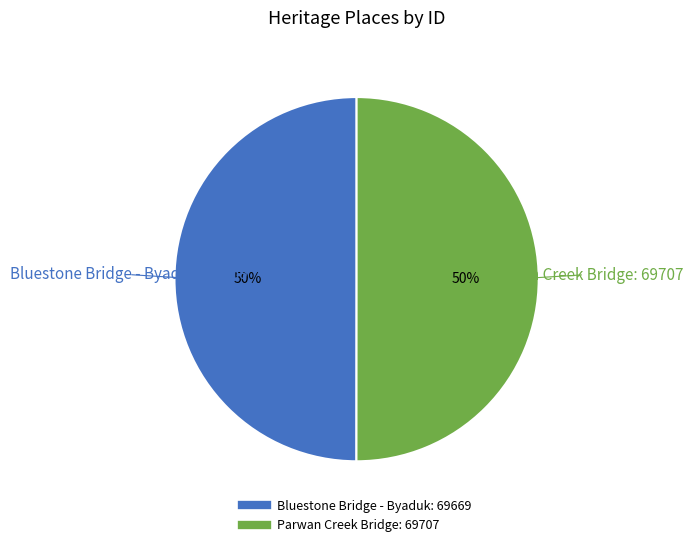

What is the ratio of the value at Parwan Creek Bridge to the value at Bluestone Bridge - Byaduk?

1.0